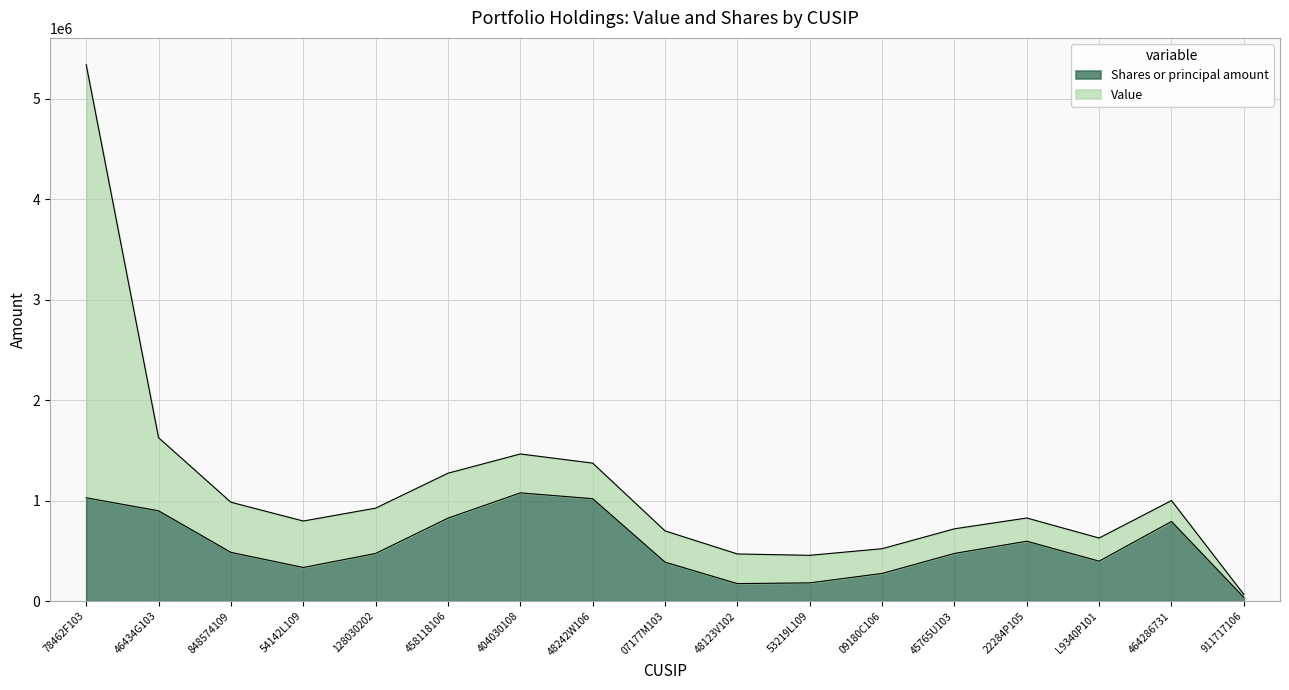

At which label is the value closest to 557107?

22284P105